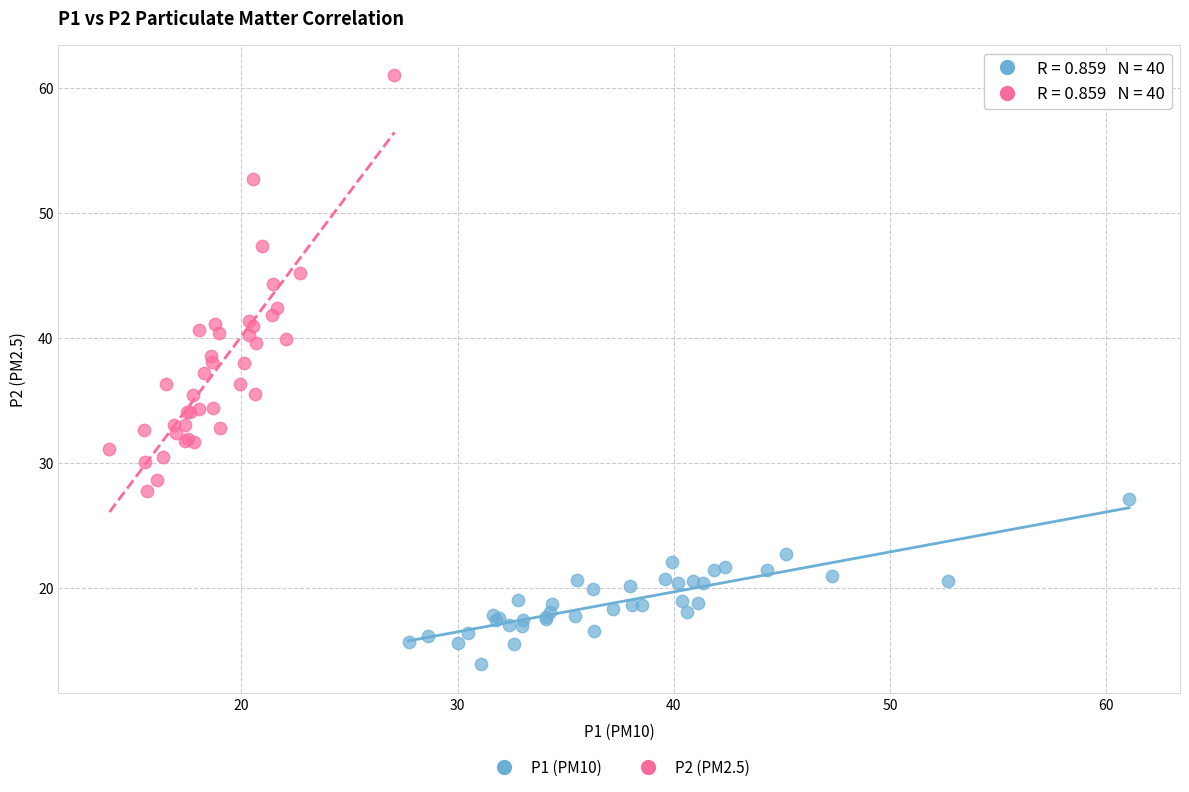

Which series reaches the maximum Y coordinate?

P2 (PM2.5)